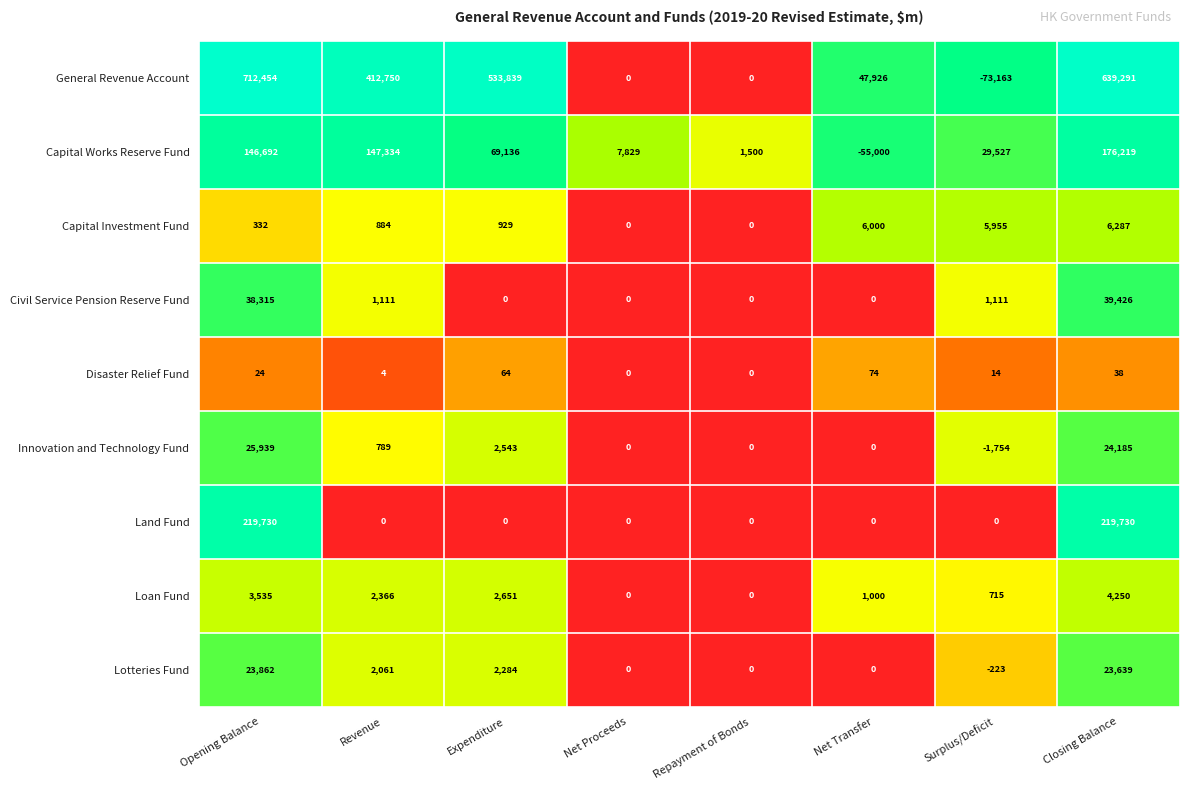

The Capital Works Reserve Fund series shows 13591 at Net Proceeds. True or false?

False